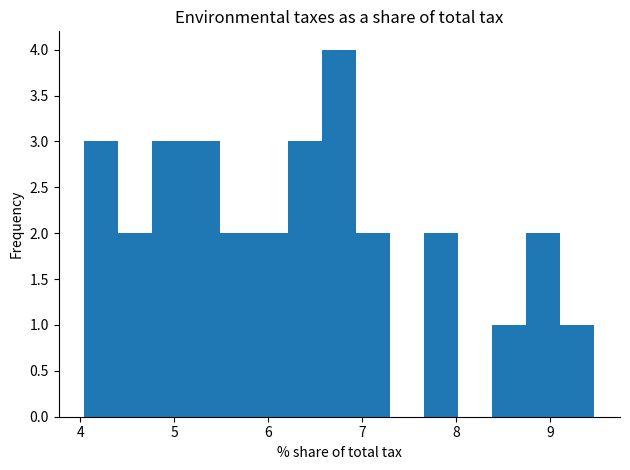

Read against the x-axis, roughly where is the centre of the tallest bar?

6.8